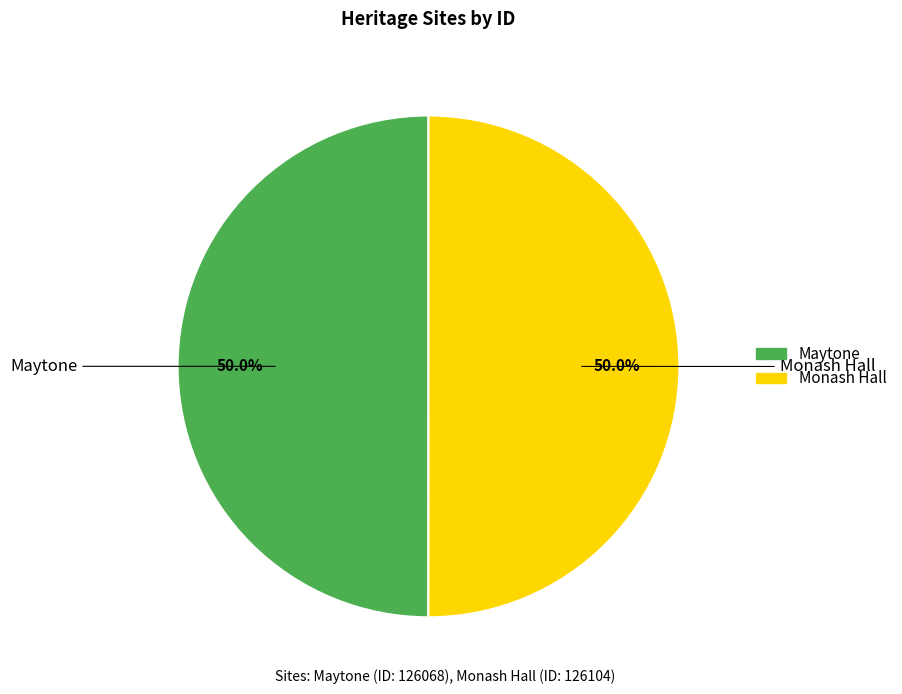

Combined, what portion of the pie is Monash Hall and Maytone?

100.0%